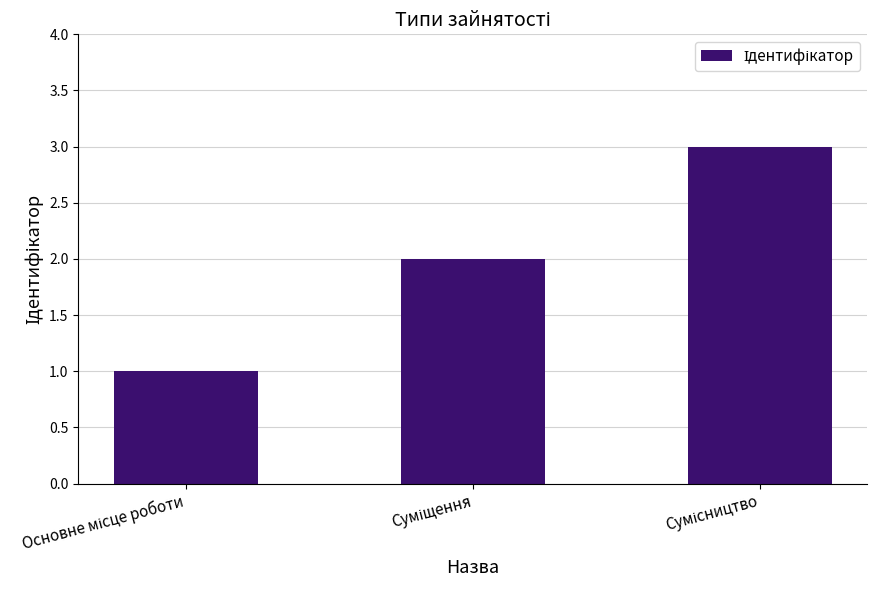

Reading left to right, list all the values displayed in this chart.

1	2	3